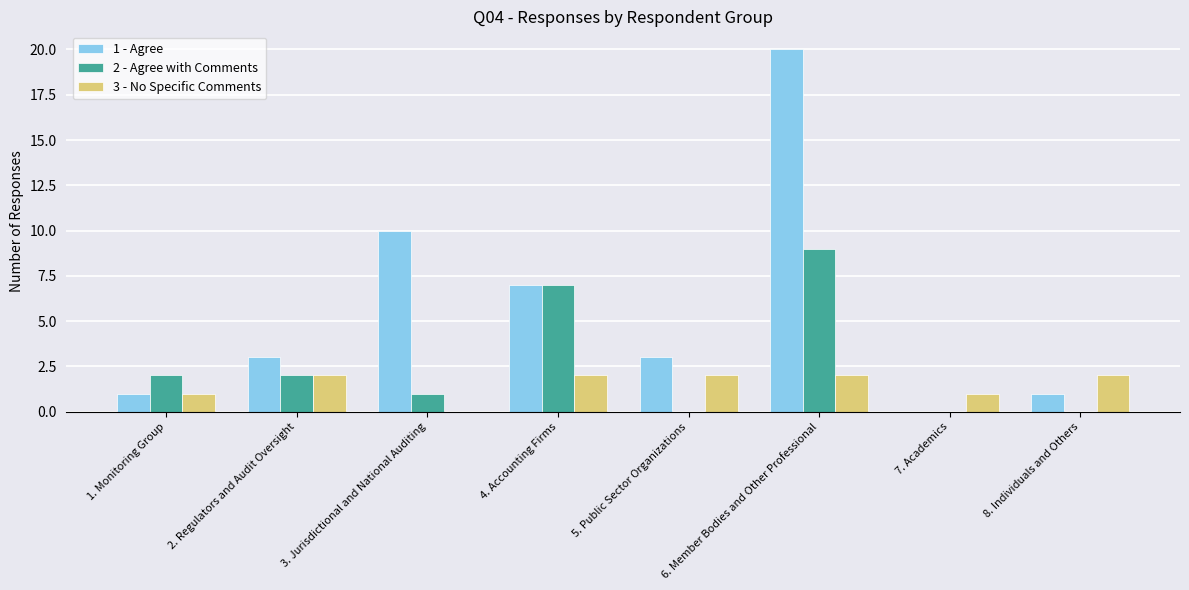

What is the sum of all 2 - Agree with Comments values?

21